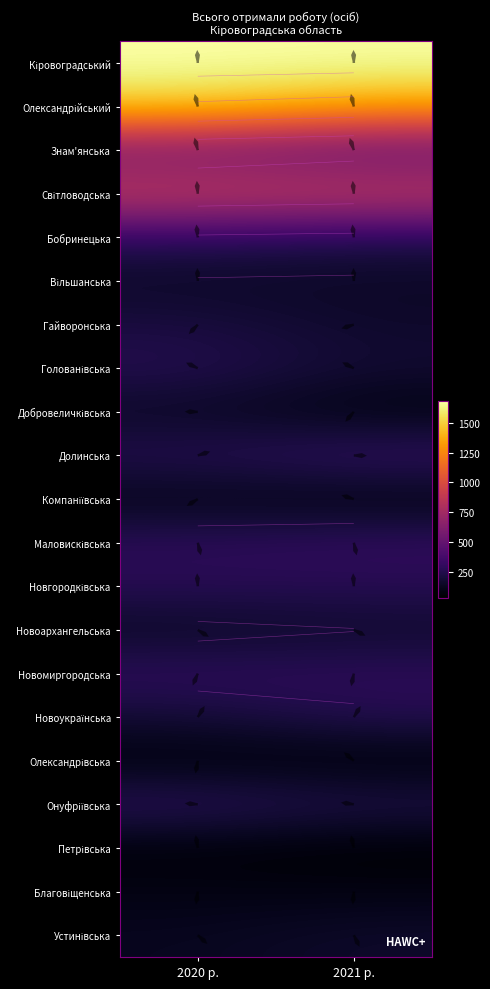

What is the spread (max minus min) of values at 2020 р.?

1642